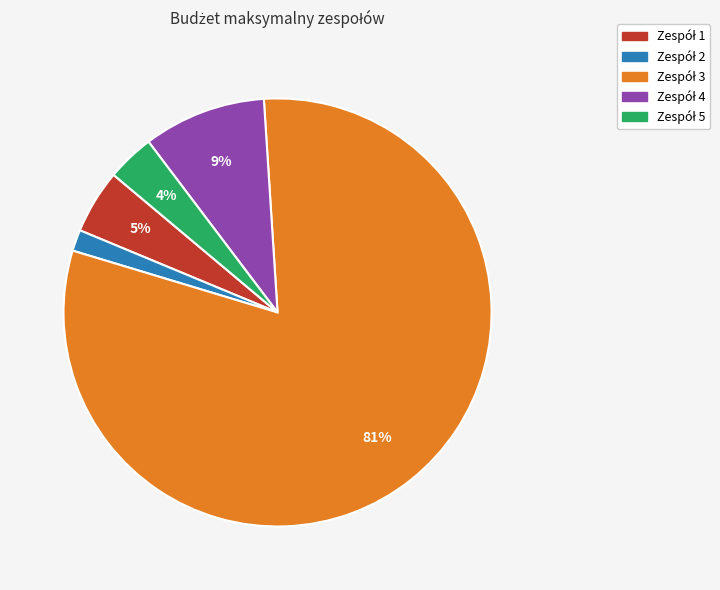

To the nearest percent, what is the average slice percentage?

20%